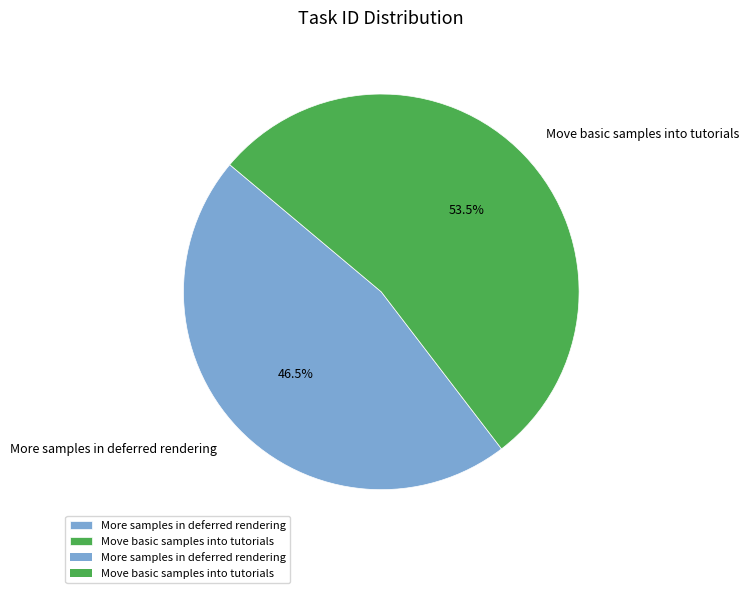

Is there any slice that represents more than half of the pie?

Yes